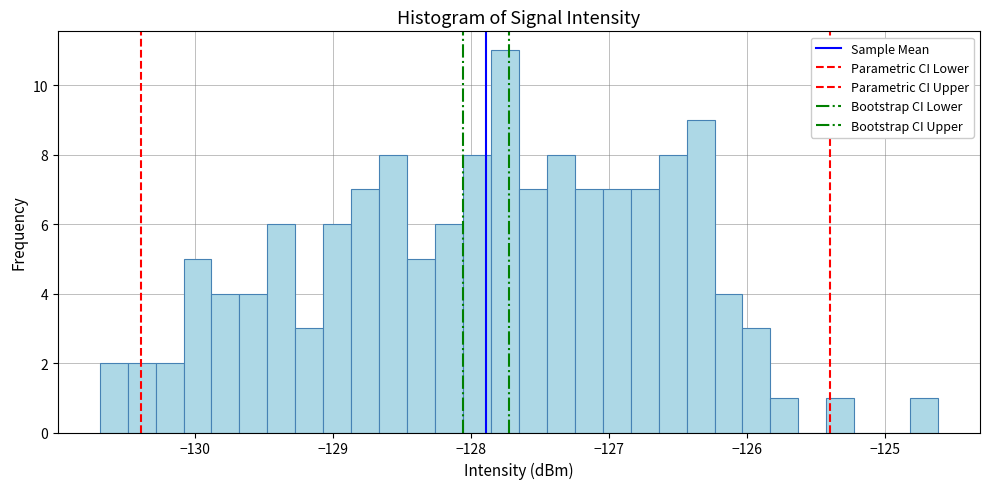

Around what value on the x-axis is the tallest bar? Give the approximate position of its centre, as read against the axis.

-127.8